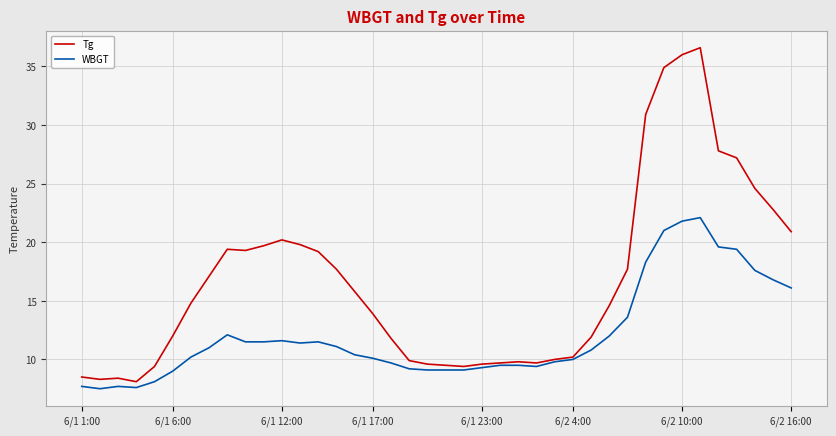

Which series has the largest total across all categories?

Tg